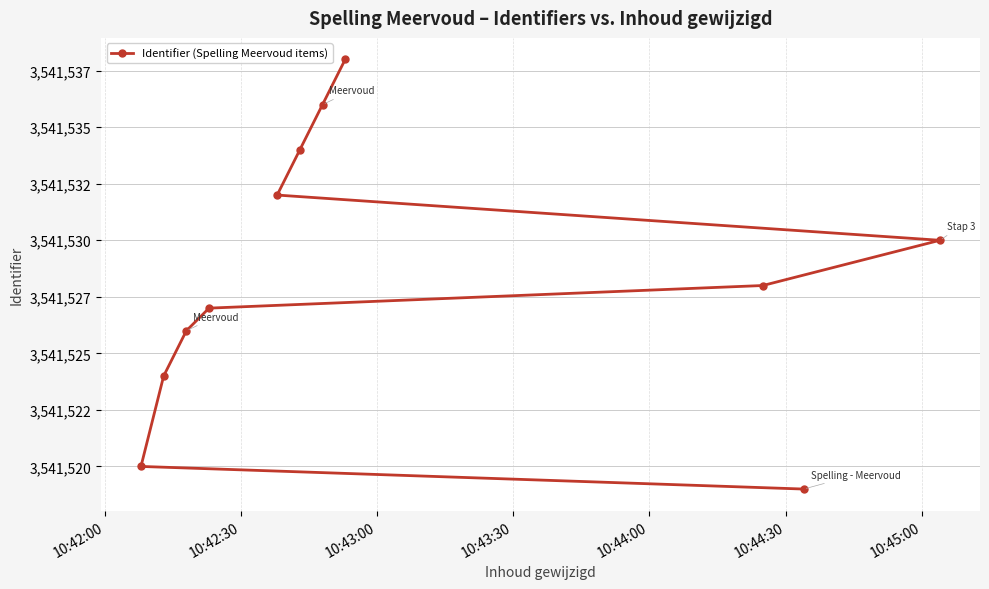

What is the change in value from 10:43:30 to 10:45:00?

+4